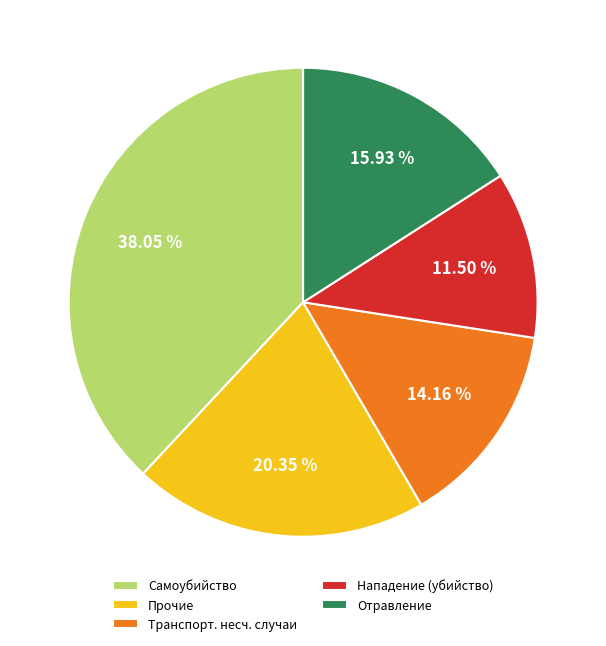

Rank the categories by value from lowest to highest.

Нападение (убийство), Транспорт. несч. случаи, Отравление, Прочие, Самоубийство